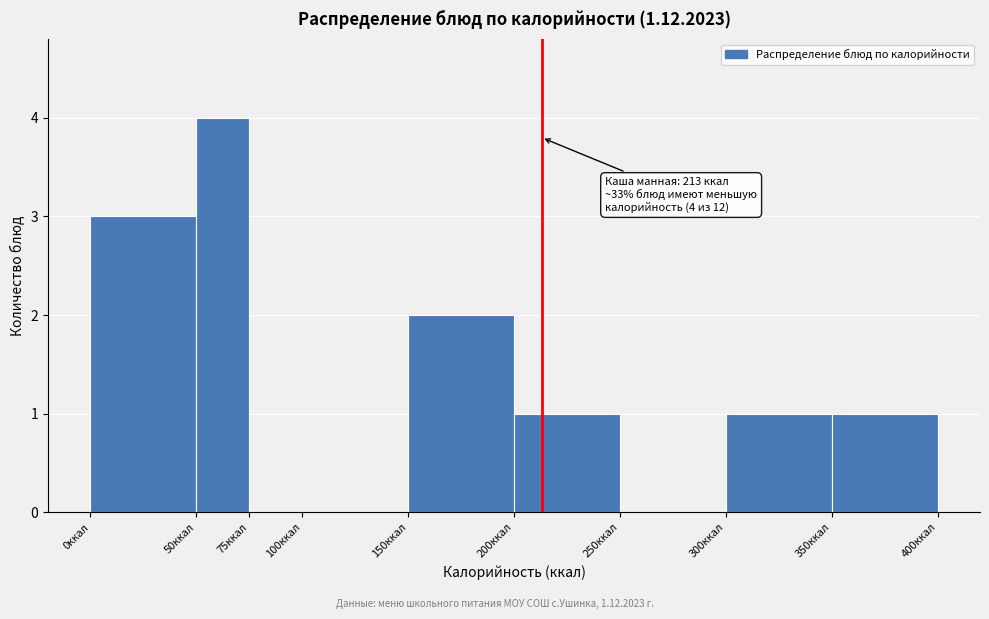

Over which range of the x-axis is the bar tallest?

50 to 75